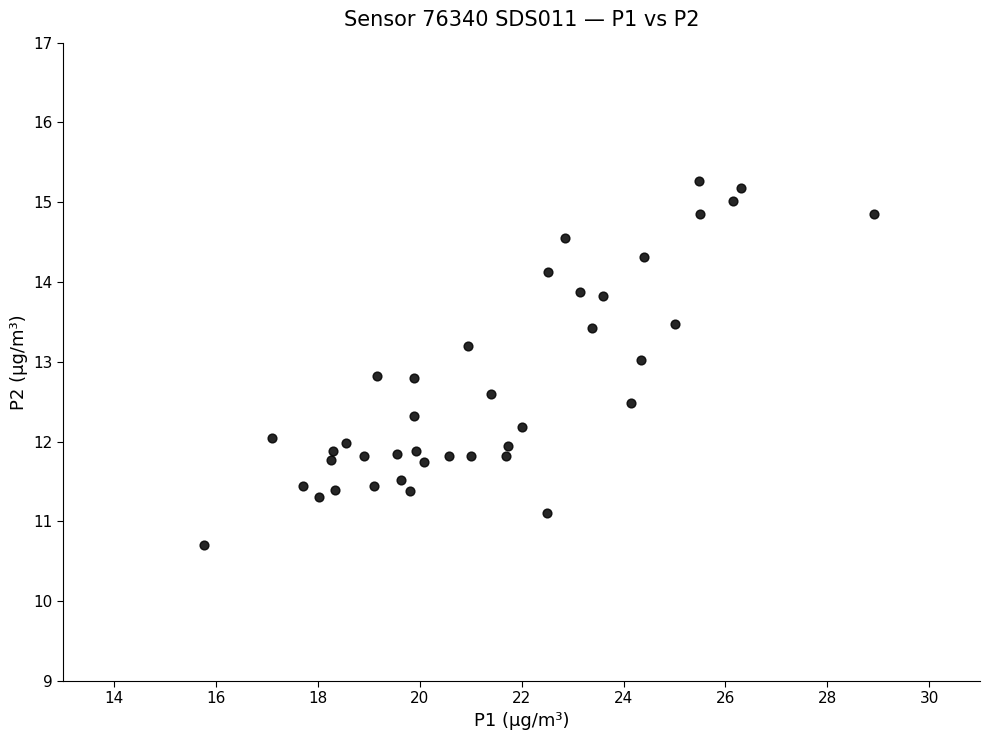

What is the range of Y values (max minus min)?

4.6